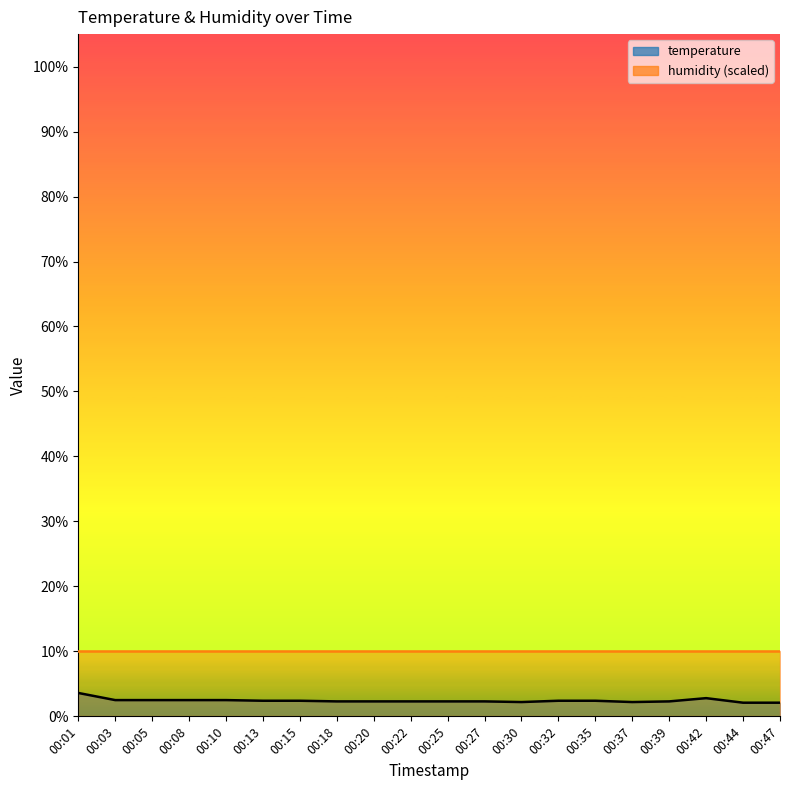

What is the value of the 3rd point from the left?

2.5